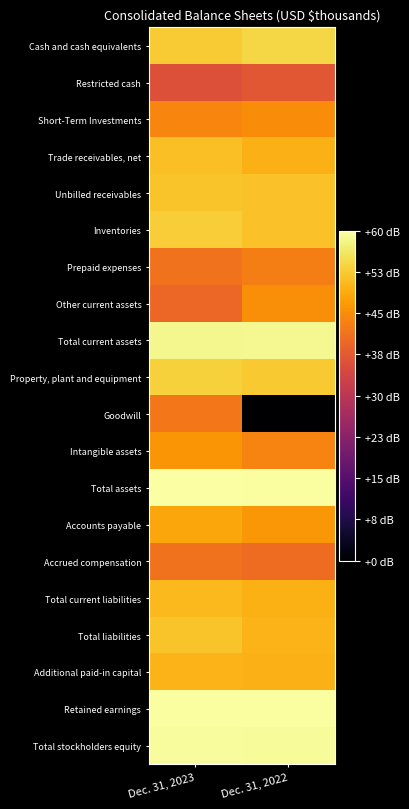

At which category is the sum across all series the highest?

Dec. 31, 2023